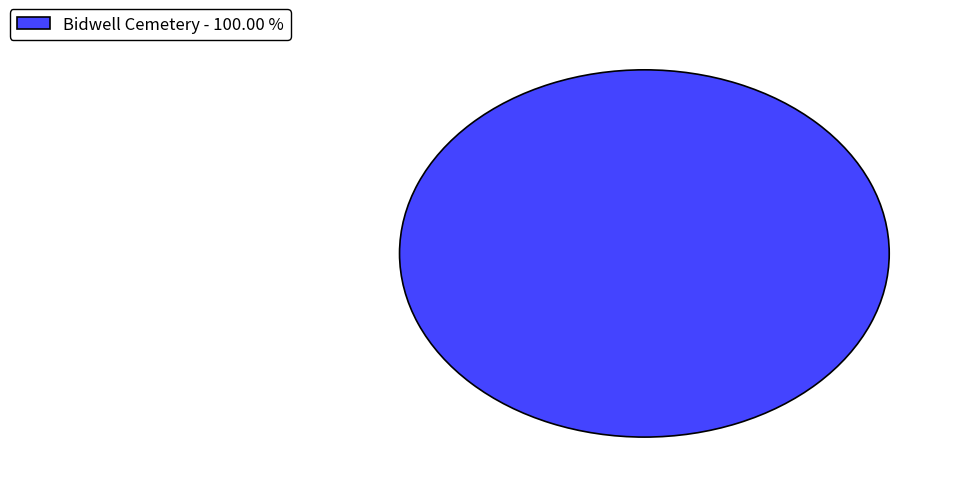

Rank the categories by value from highest to lowest.

Bidwell Cemetery - 100.00 %